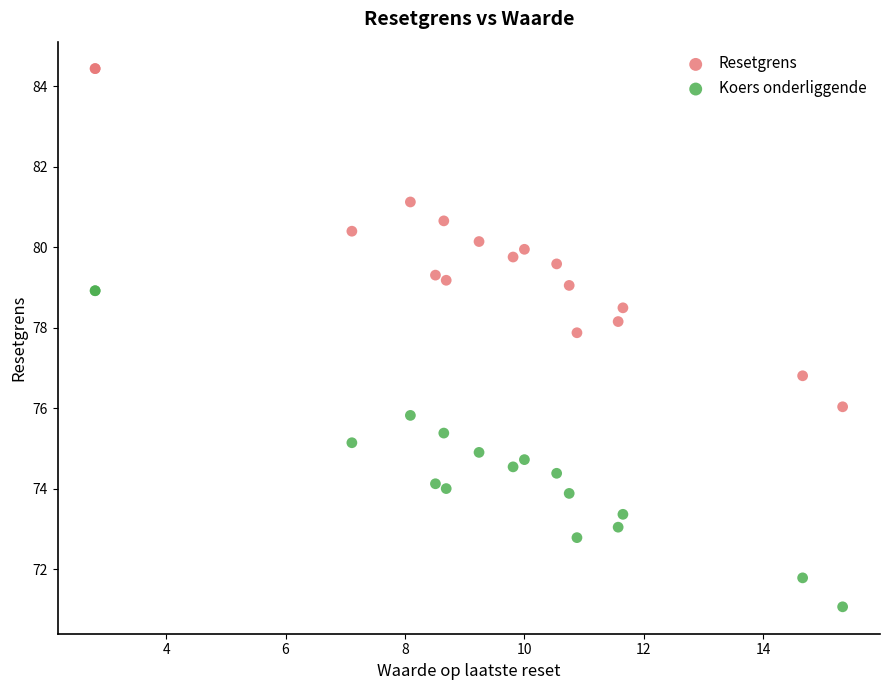

Which series contains the highest Y value?

Resetgrens